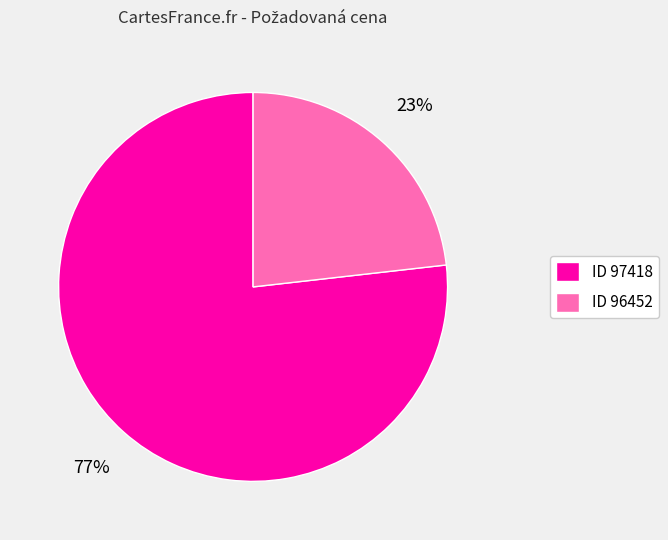

Is it true that ID 96452 is 23% of the pie?

True